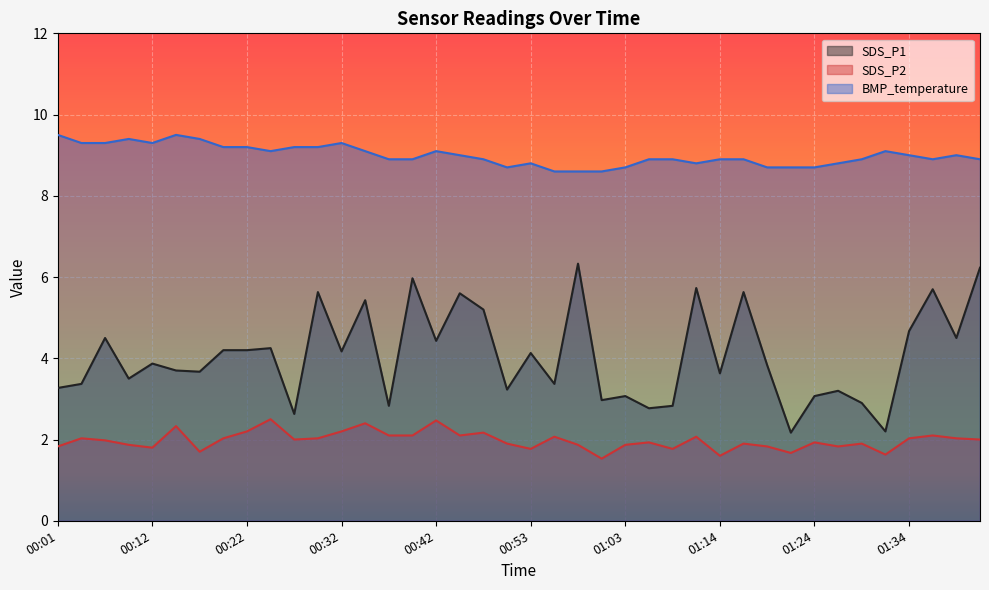

Read the SDS_P1 value at 01:11.

5.7